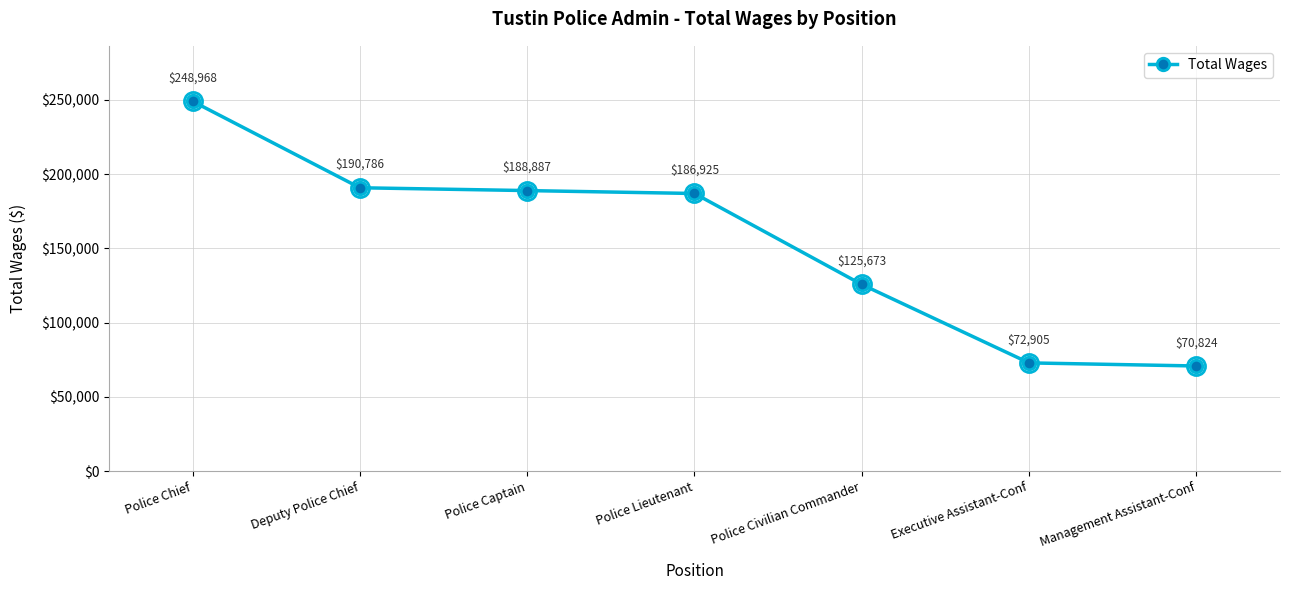

What is the greatest value displayed?

248968